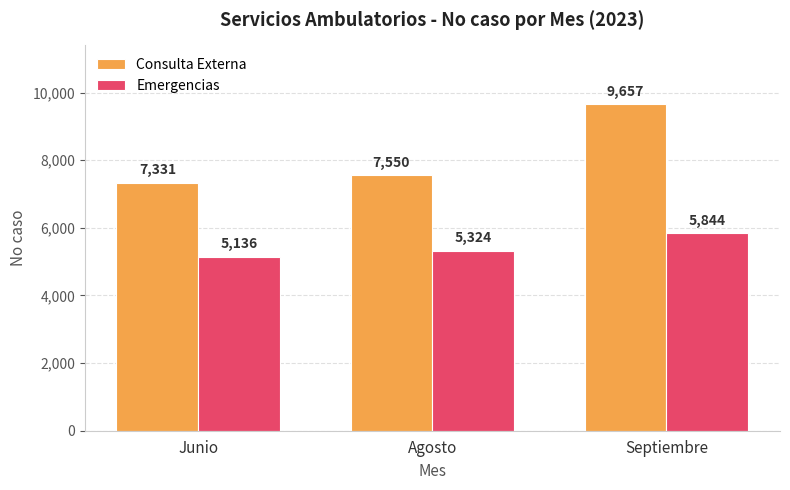

What is the label of the 3rd bar from the left?

Septiembre